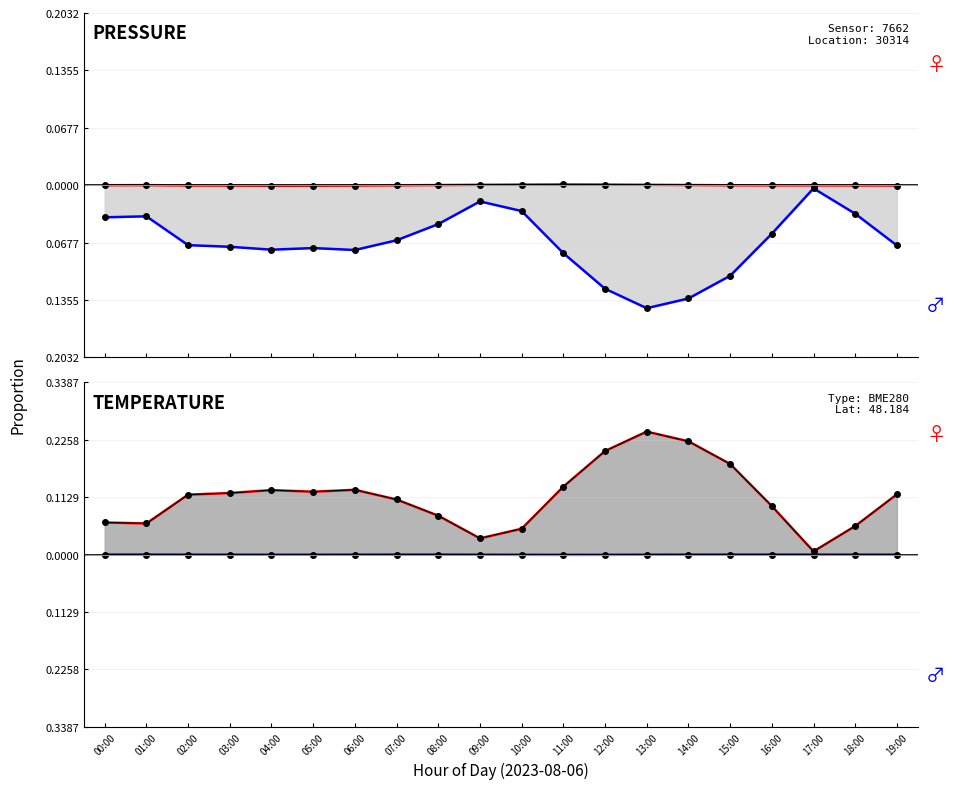

The value of temperature (male) at 07:00 is -0.0. True or false?

False